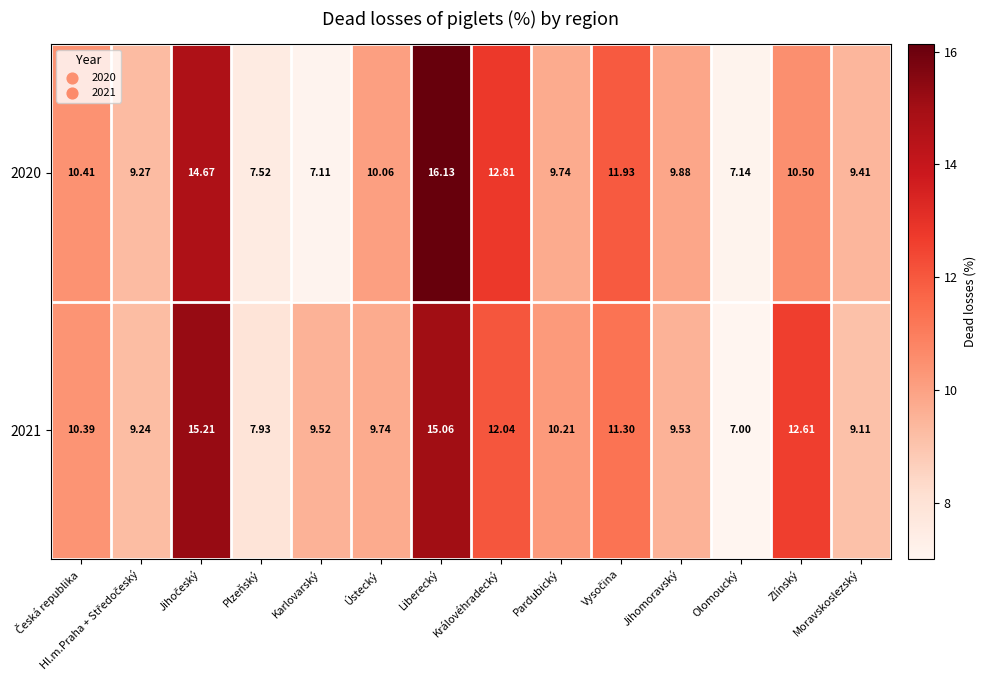

Count the number of categories in the chart.

14